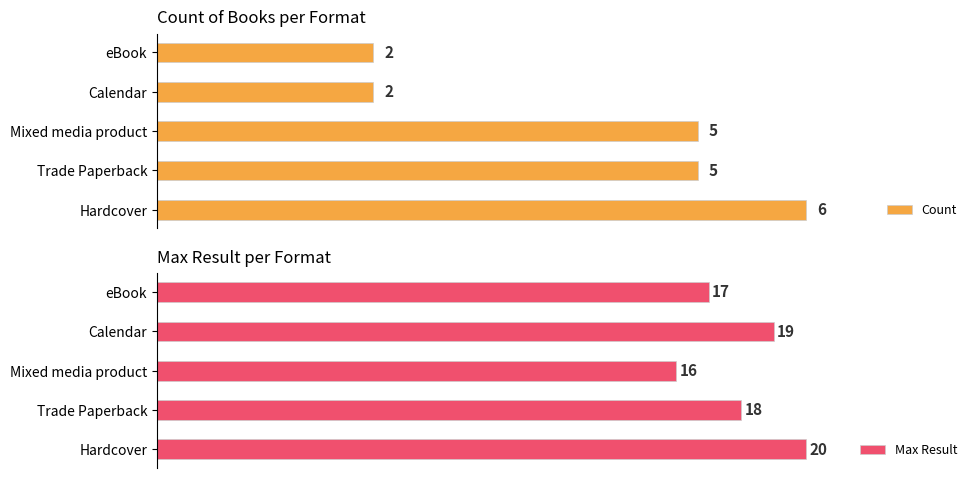

Which category has the lowest value in the Max Result series?

Mixed media product